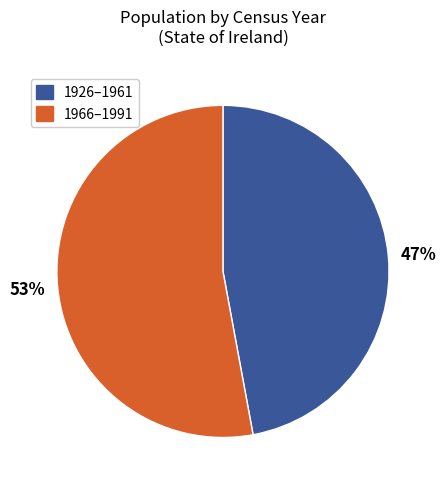

To the nearest percent, what is the average slice percentage?

50%